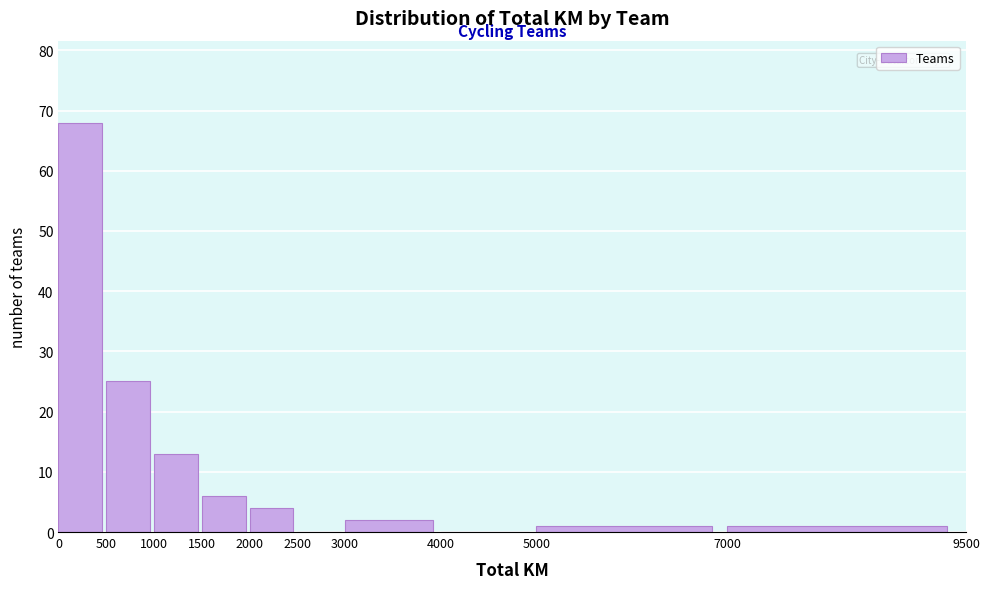

What is the height of the bar covering 3000 to 4000 on the x-axis? The values are not printed on the chart, so give them approximately, as read against the axis.

2